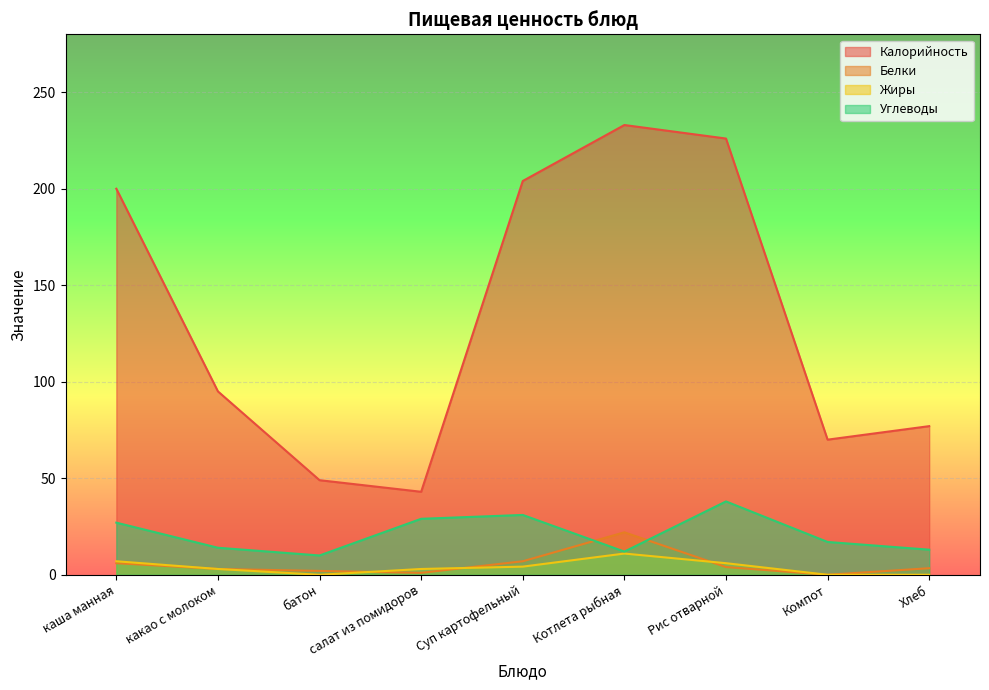

Reading left to right, transcribe all the data shown in this chart.

Калорийность: каша манная=200.0	какао с молоком=95.0	батон=49.0	салат из помидоров=43.0	Суп картофельный=204.0	Котлета рыбная=233.0	Рис отварной=226.0	Компот=70.0	Хлеб=77.0
Белки: каша манная=6.0	какао с молоком=3.0	батон=2.0	салат из помидоров=1.0	Суп картофельный=7.0	Котлета рыбная=22.0	Рис отварной=4.0	Компот=0.0	Хлеб=3.4
Жиры: каша манная=7.0	какао с молоком=3.0	батон=0.0	салат из помидоров=3.0	Суп картофельный=4.2	Котлета рыбная=11.0	Рис отварной=6.0	Компот=0.0	Хлеб=0.0
Углеводы: каша манная=27.0	какао с молоком=14.0	батон=10.0	салат из помидоров=29.0	Суп картофельный=31.0	Котлета рыбная=12.0	Рис отварной=38.0	Компот=17.0	Хлеб=13.0